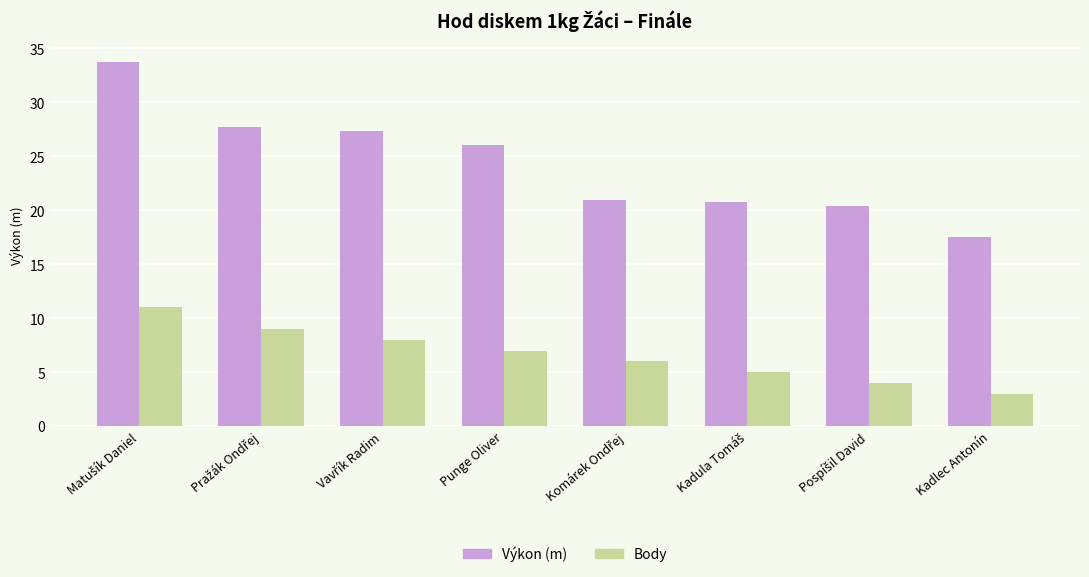

The value of Body at Punge Oliver is 7.0. True or false?

True